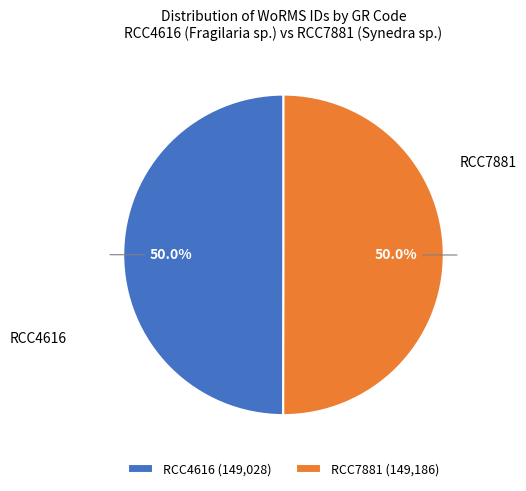

What is the ratio of the value at RCC7881 to the value at RCC4616?

1.0